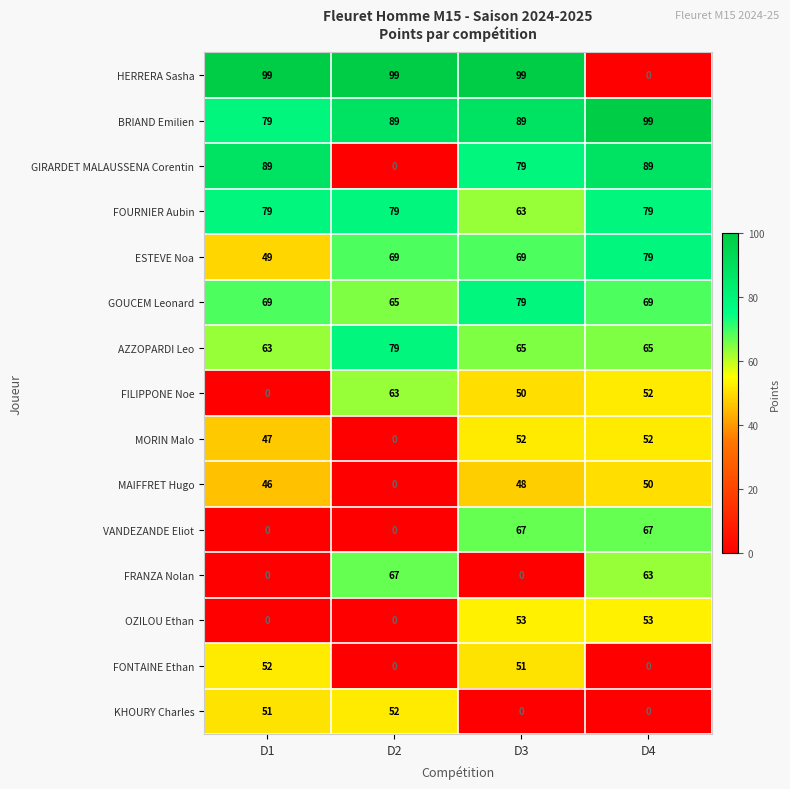

At how many categories does at least one series exceed 50?

4